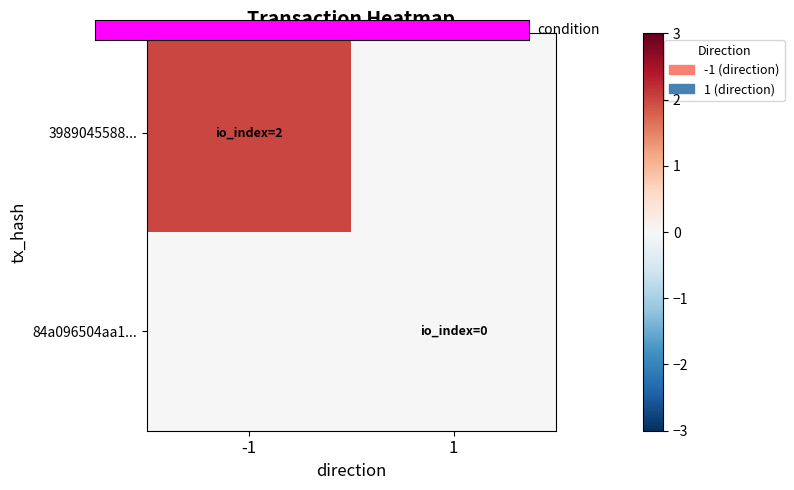

How many categories are shown in the chart?

2